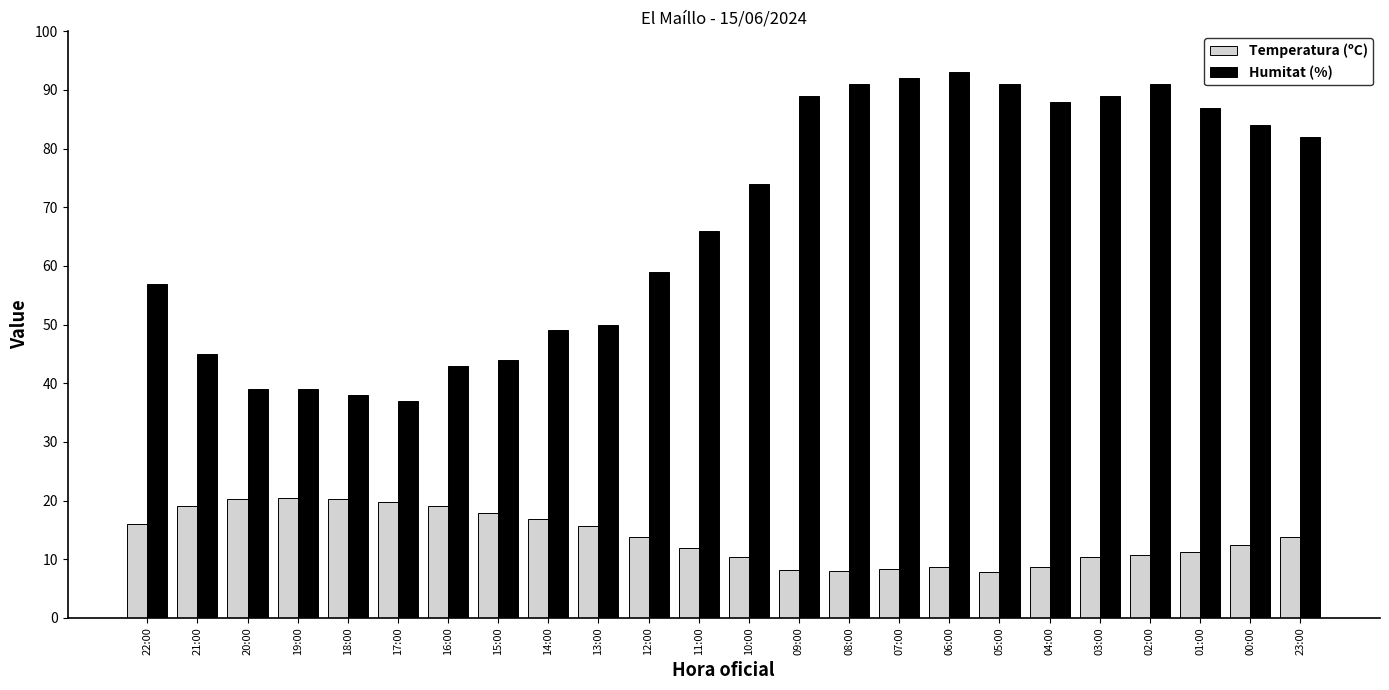

What is the sum of all Humitat (%) values?

1617.0